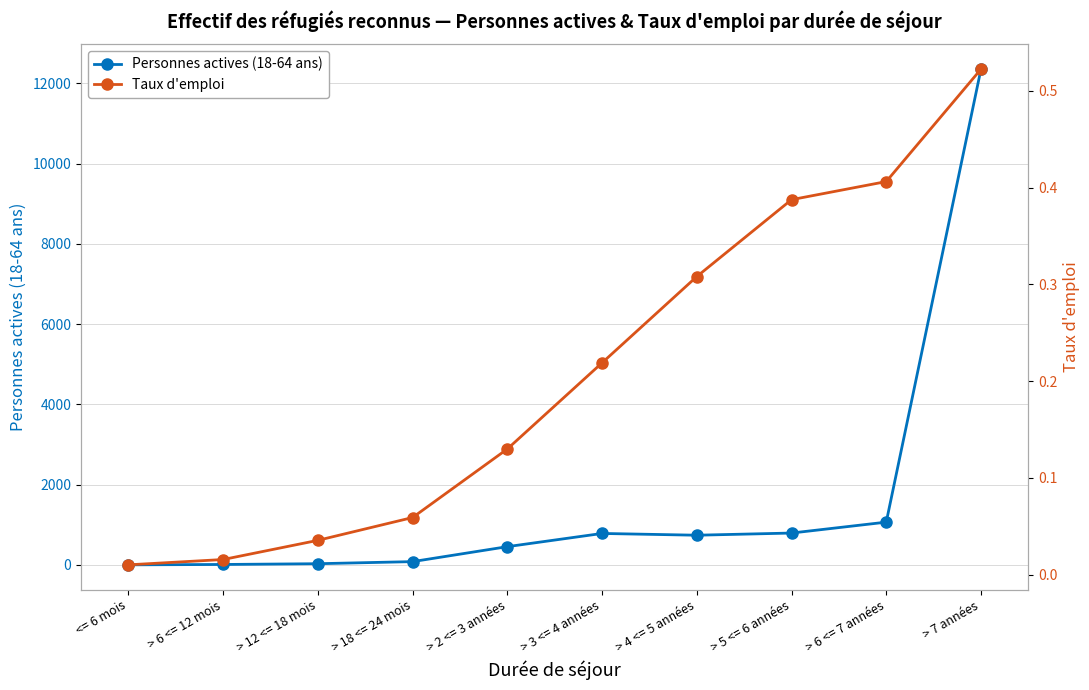

Between > 5 <= 6 années and > 3 <= 4 années, which is larger?

> 5 <= 6 années